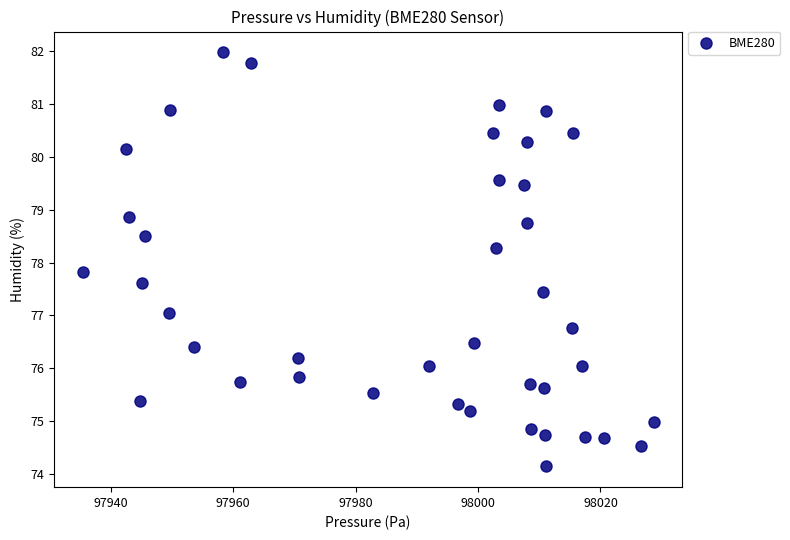

What Y value in the scatter plot is closest to 78?

77.8